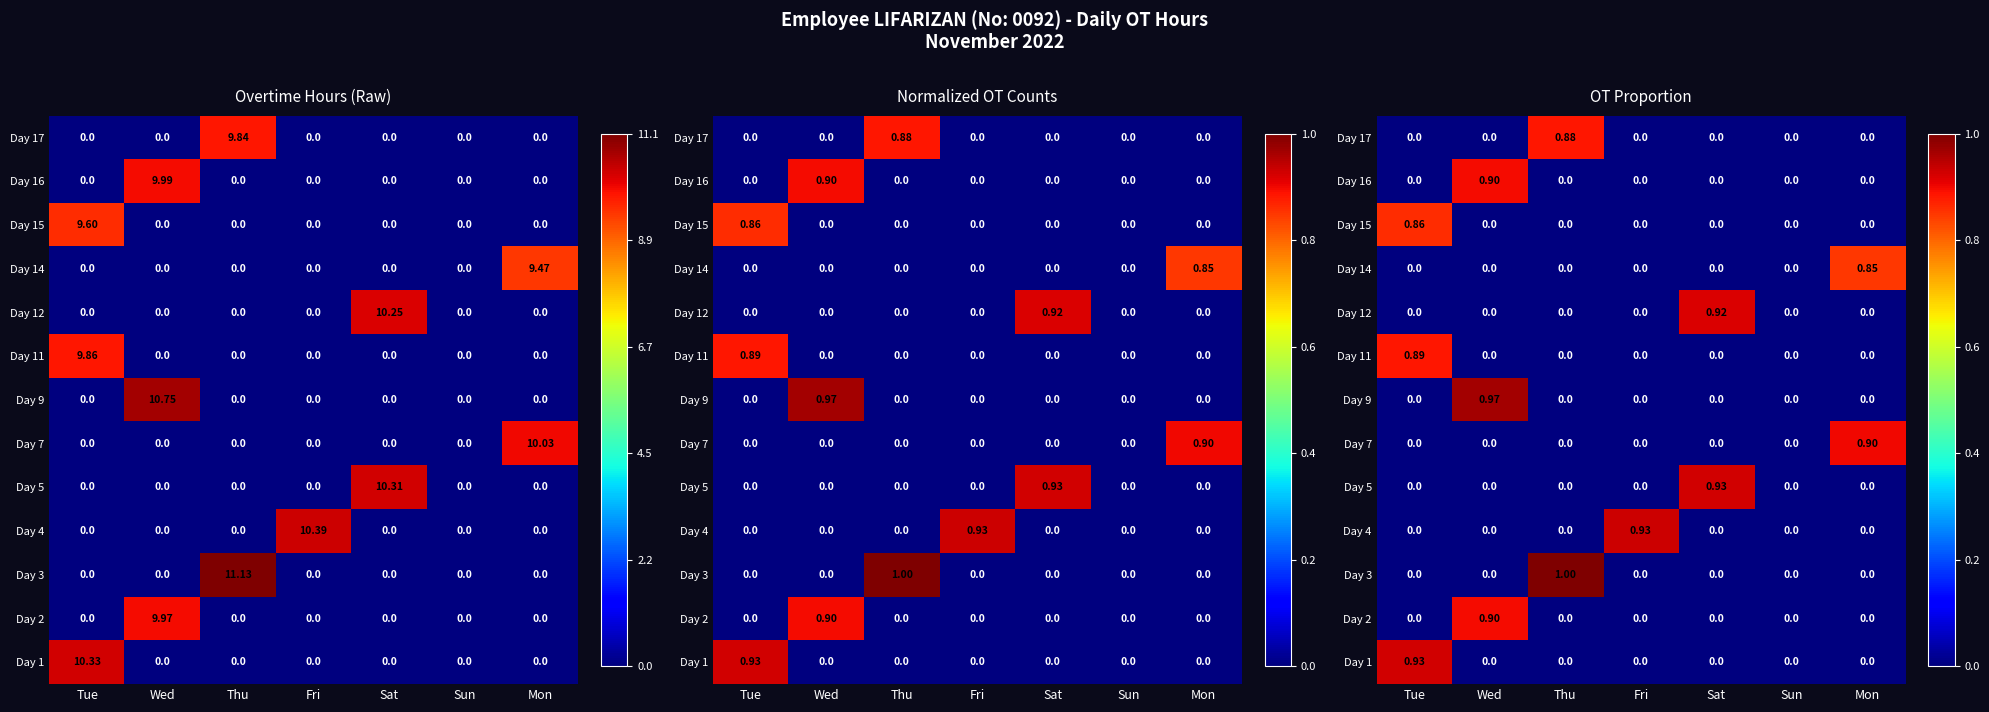

What is the average value of the Day 14 series?

0.1